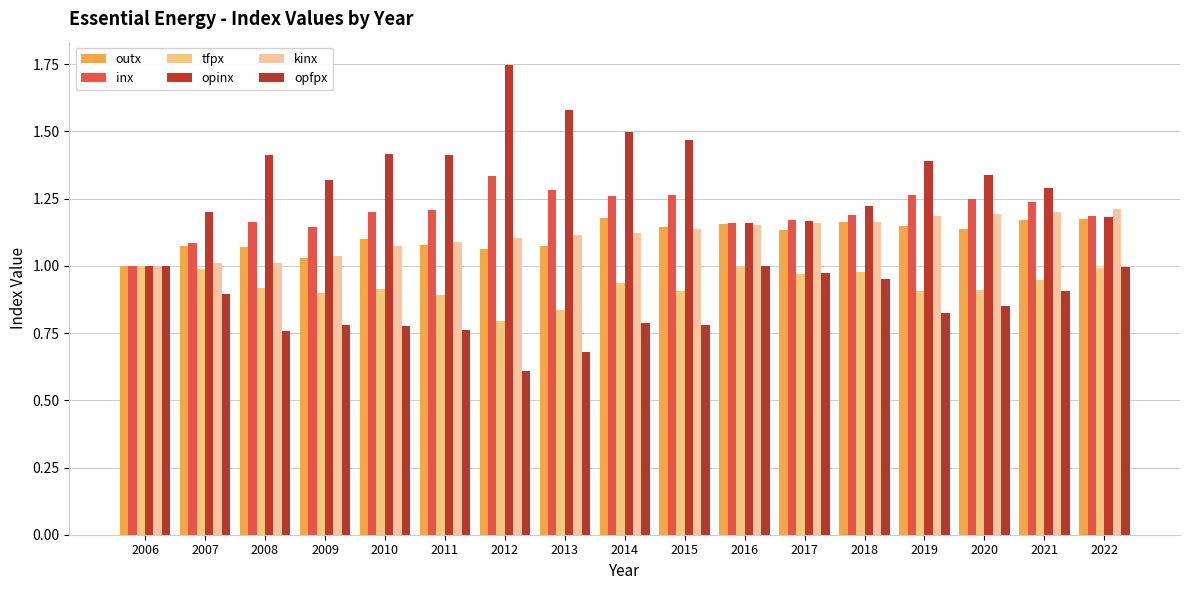

At which category does the chart reach its minimum across all series?

2012